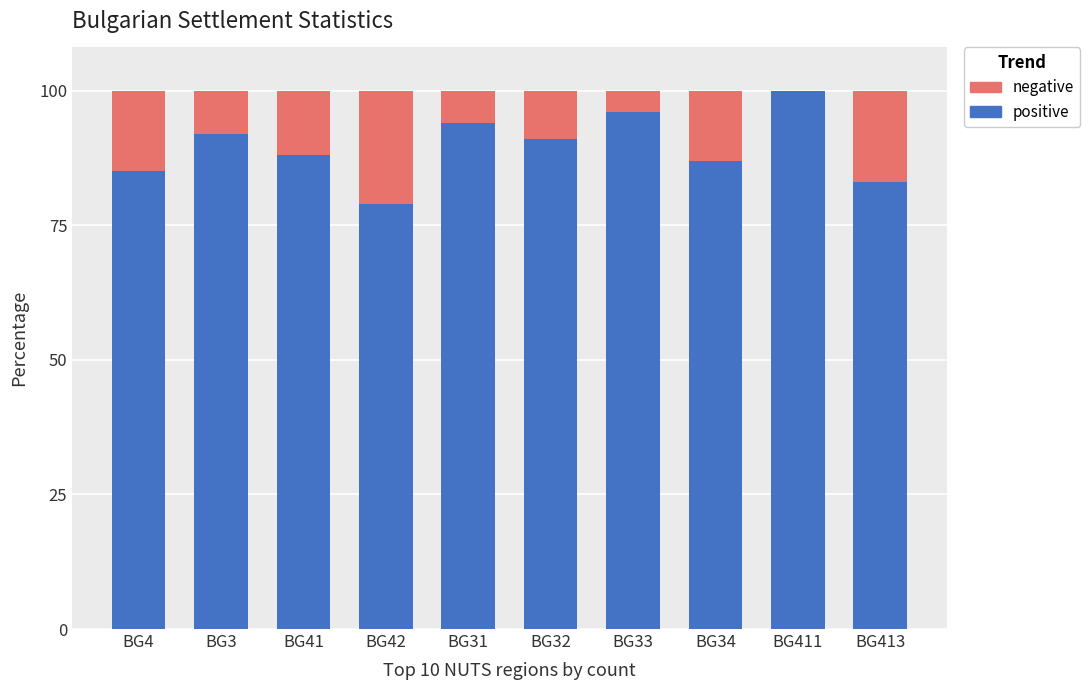

The positive series shows 100 at BG411. True or false?

True